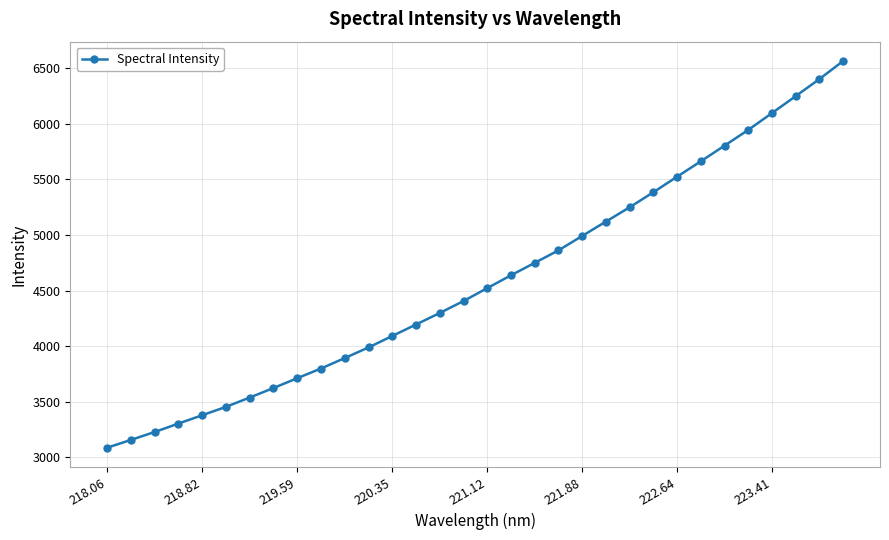

What is the value of the 11th point from the left?

3893.2